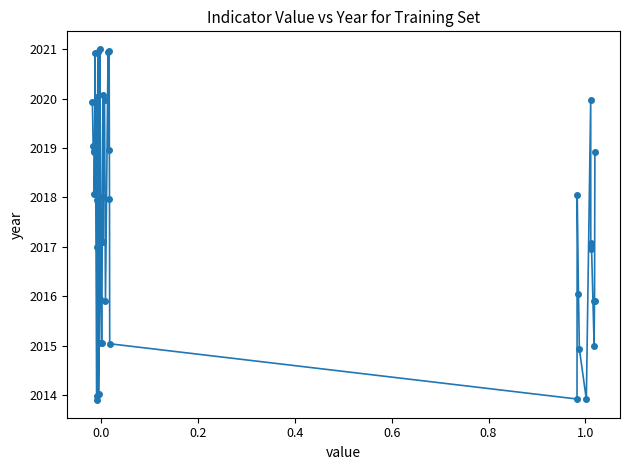

True or false: there are more than 2 points higher than both neighbors.

True